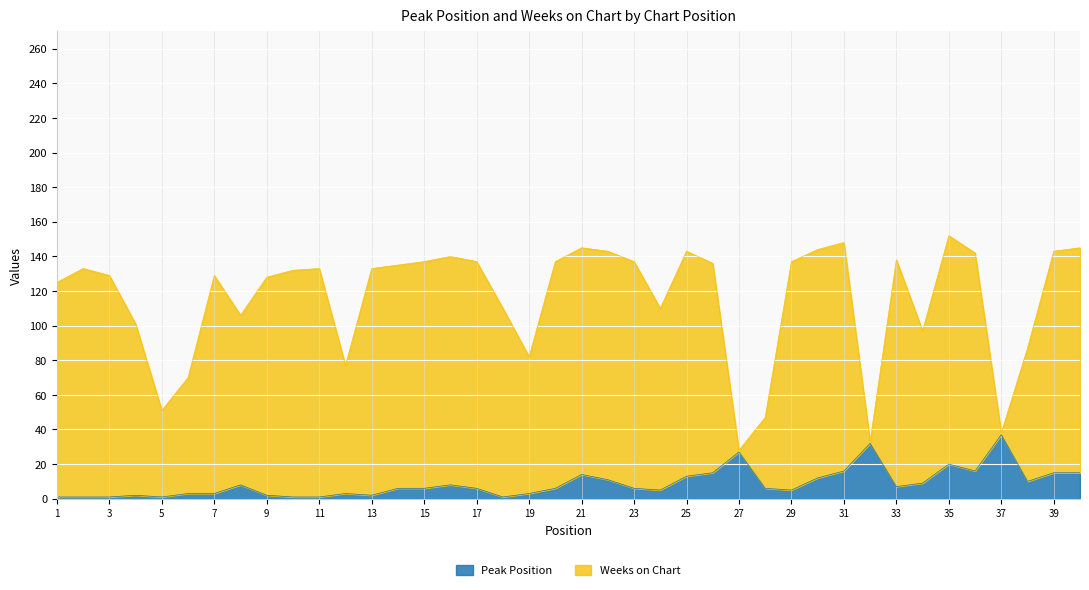

What is the ratio of the value at 25 to the value at 6?

4.3